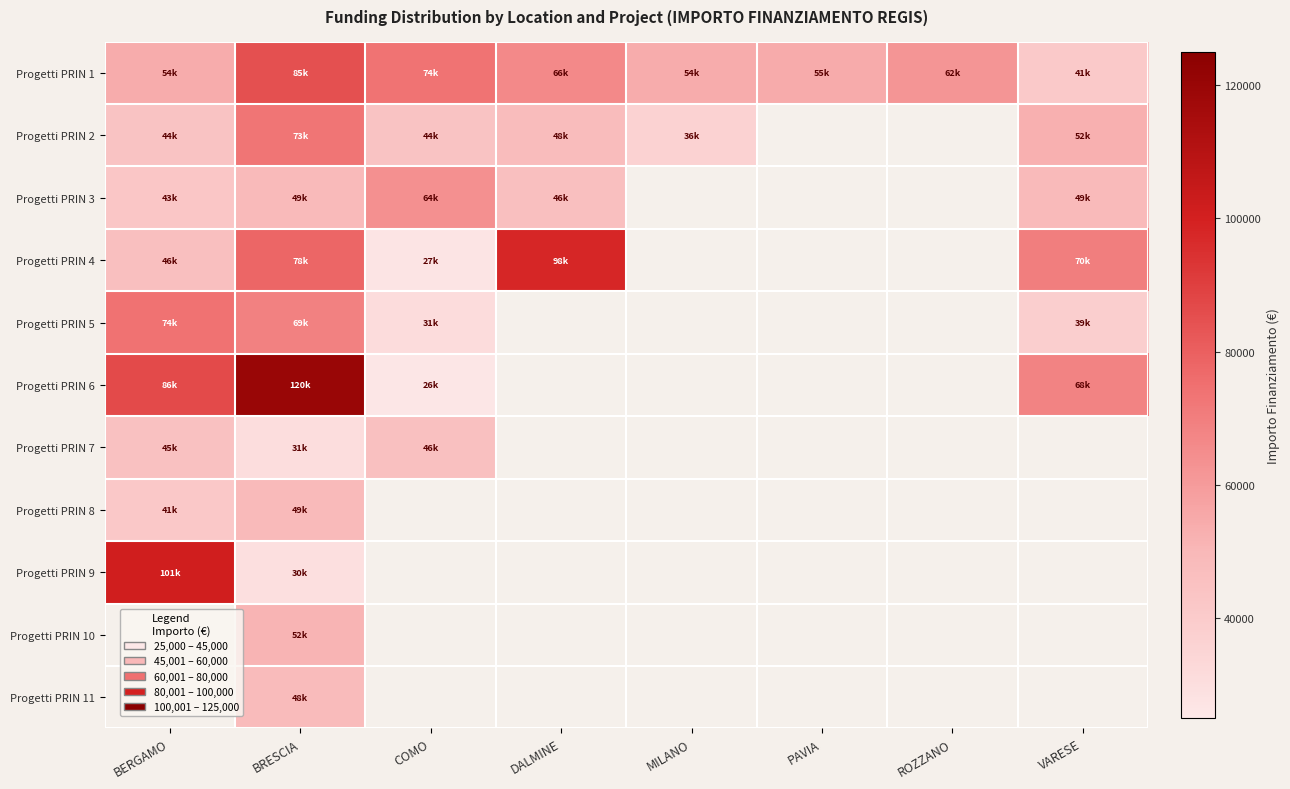

Reading right to left, transcribe all the data shown in this chart.

Progetti PRIN 1: VARESE=41196.6	ROZZANO=62062.4	PAVIA=54577.6	MILANO=54144.9	DALMINE=66393.6	COMO=73636.1	BRESCIA=84977.9	BERGAMO=54144.9
Progetti PRIN 2: VARESE=52455.4	ROZZANO=0.0	PAVIA=0.0	MILANO=36123.8	DALMINE=47794.5	COMO=44036.1	BRESCIA=73250.1	BERGAMO=44080.6
Progetti PRIN 3: VARESE=48646.7	ROZZANO=0.0	PAVIA=0.0	MILANO=0.0	DALMINE=46386.6	COMO=63747.5	BRESCIA=48776.3	BERGAMO=42816.5
Progetti PRIN 4: VARESE=70077.9	ROZZANO=0.0	PAVIA=0.0	MILANO=0.0	DALMINE=97812.0	COMO=27342.9	BRESCIA=77926.5	BERGAMO=46312.5
Progetti PRIN 5: VARESE=38513.5	ROZZANO=0.0	PAVIA=0.0	MILANO=0.0	DALMINE=0.0	COMO=30978.2	BRESCIA=68925.6	BERGAMO=73886.6
Progetti PRIN 6: VARESE=68180.1	ROZZANO=0.0	PAVIA=0.0	MILANO=0.0	DALMINE=0.0	COMO=25842.4	BRESCIA=119783.4	BERGAMO=86371.0
Progetti PRIN 7: VARESE=0.0	ROZZANO=0.0	PAVIA=0.0	MILANO=0.0	DALMINE=0.0	COMO=45553.7	BRESCIA=30558.8	BERGAMO=44978.7
Progetti PRIN 8: VARESE=0.0	ROZZANO=0.0	PAVIA=0.0	MILANO=0.0	DALMINE=0.0	COMO=0.0	BRESCIA=48957.9	BERGAMO=41496.0
Progetti PRIN 9: VARESE=0.0	ROZZANO=0.0	PAVIA=0.0	MILANO=0.0	DALMINE=0.0	COMO=0.0	BRESCIA=29640.7	BERGAMO=100847.1
Progetti PRIN 10: VARESE=0.0	ROZZANO=0.0	PAVIA=0.0	MILANO=0.0	DALMINE=0.0	COMO=0.0	BRESCIA=51504.7	BERGAMO=0.0
Progetti PRIN 11: VARESE=0.0	ROZZANO=0.0	PAVIA=0.0	MILANO=0.0	DALMINE=0.0	COMO=0.0	BRESCIA=48200.6	BERGAMO=0.0